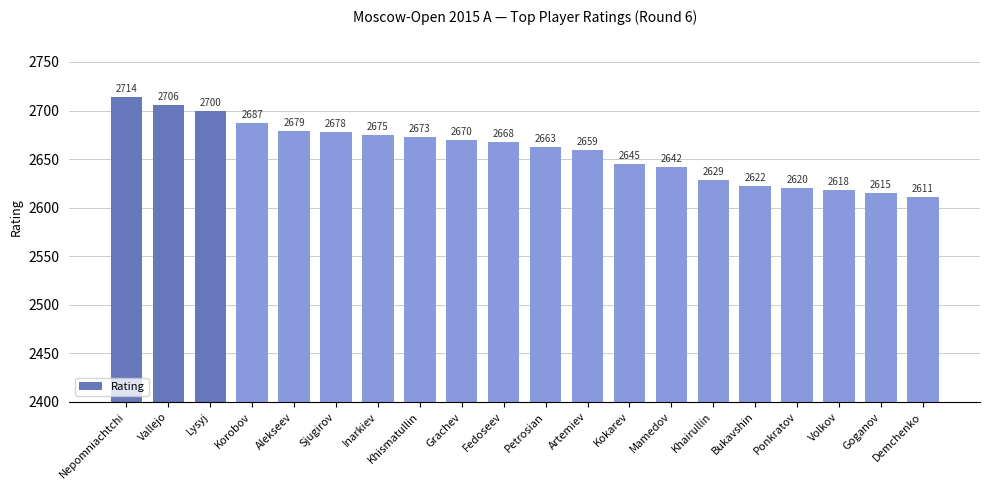

List the labels in order of value, largest first.

Nepomniachtchi, Vallejo, Lysyj, Korobov, Alekseev, Sjugirov, Inarkiev, Khismatullin, Grachev, Fedoseev, Petrosian, Artemiev, Kokarev, Mamedov, Khairullin, Bukavshin, Ponkratov, Volkov, Goganov, Demchenko